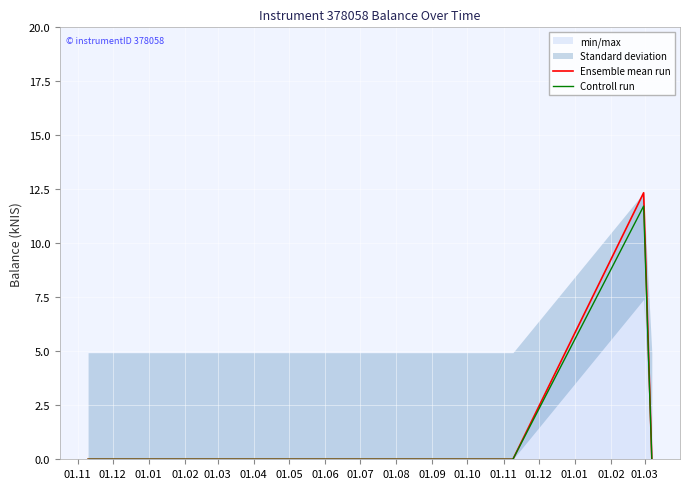

What is the label of the 5th point from the left?

01.03